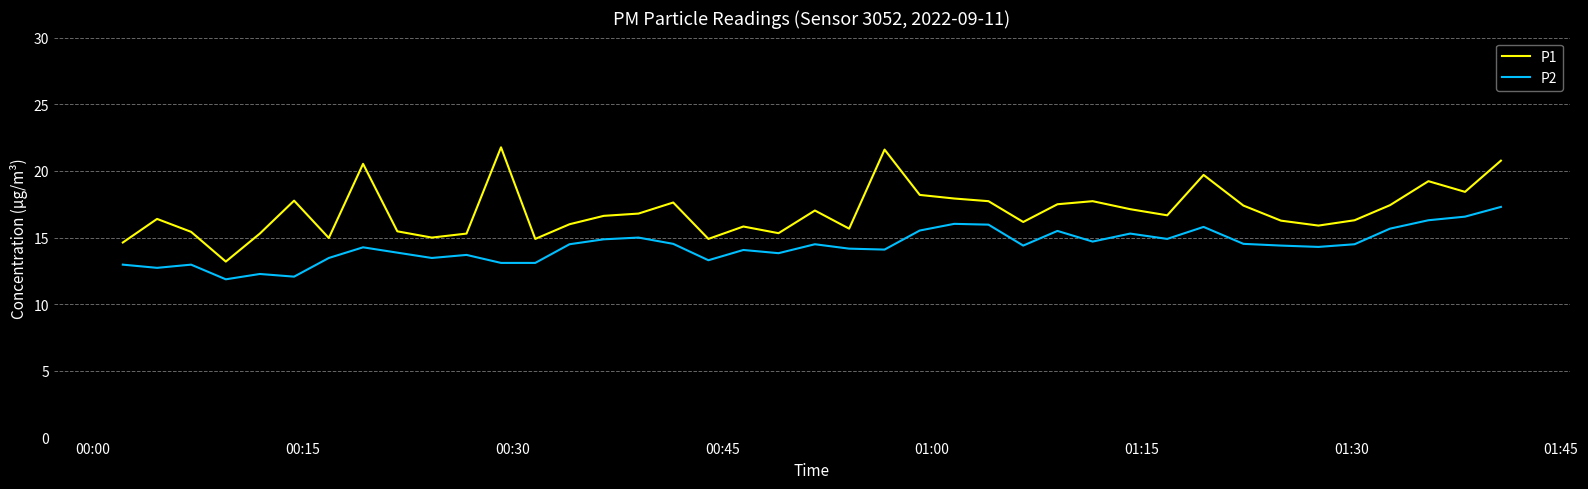

Rank the series by their average value, from lowest to highest.

P2, P1